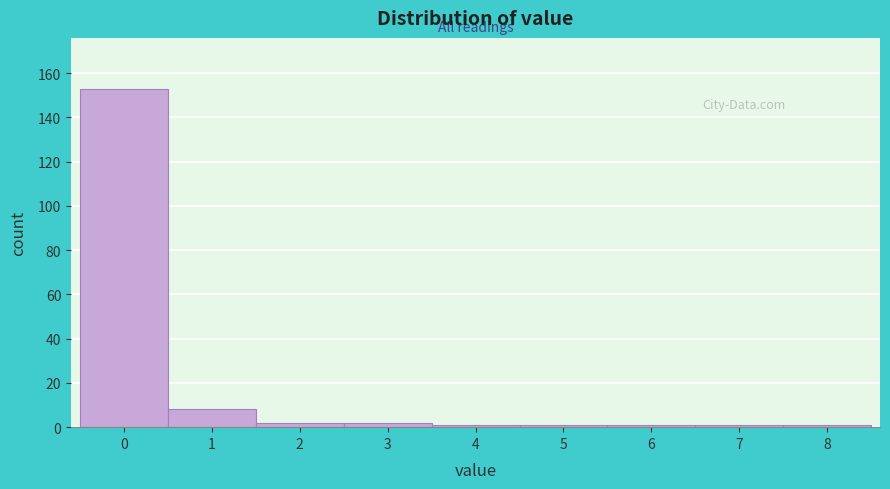

Reading right to left, list all the values displayed in this chart.

1	1	1	1	1	2	2	8	153